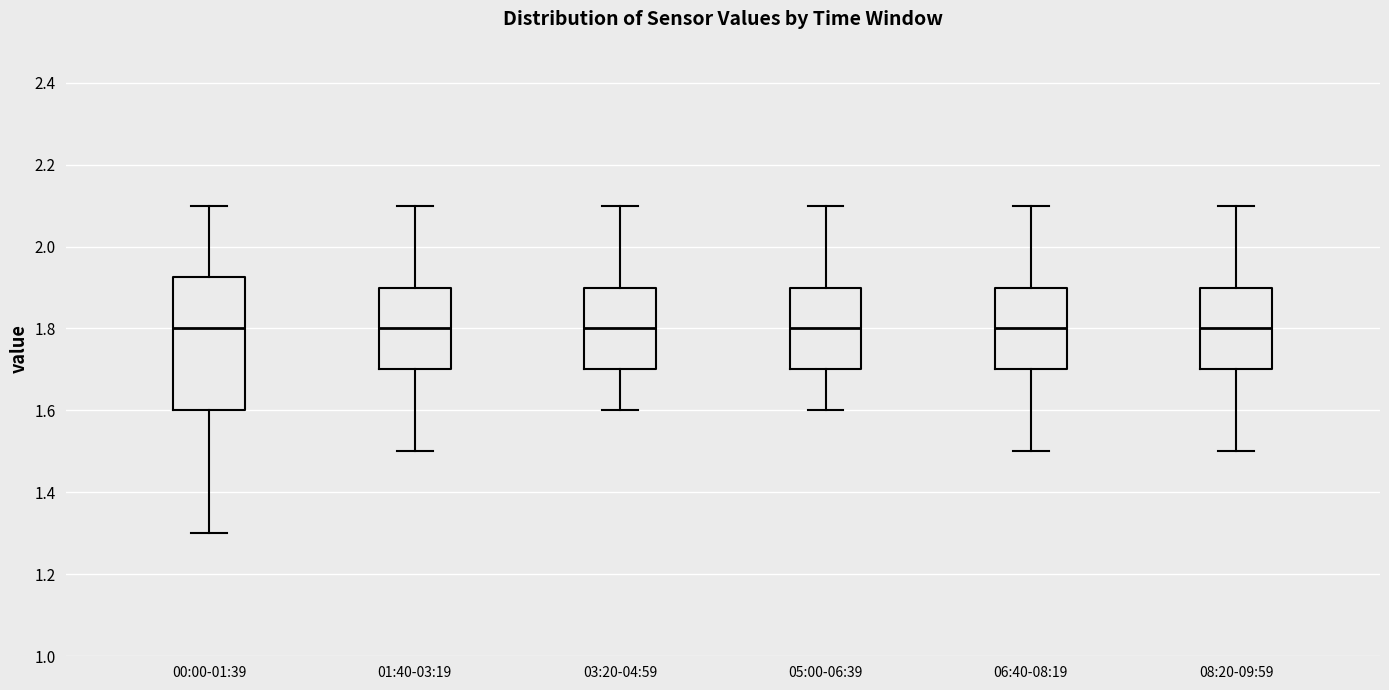

Reading left to right, read every box against the y-axis: the position of its median line, the range the box covers, and the ends of its whiskers. The values are not printed on the chart, so give them approximately, as read against the axis.

00:00-01:39: median 1.80, box 1.60 to 1.92, whiskers 1.30 to 2.10
01:40-03:19: median 1.80, box 1.70 to 1.90, whiskers 1.50 to 2.10
03:20-04:59: median 1.80, box 1.70 to 1.90, whiskers 1.60 to 2.10
05:00-06:39: median 1.80, box 1.70 to 1.90, whiskers 1.60 to 2.10
06:40-08:19: median 1.80, box 1.70 to 1.90, whiskers 1.50 to 2.10
08:20-09:59: median 1.80, box 1.70 to 1.90, whiskers 1.50 to 2.10